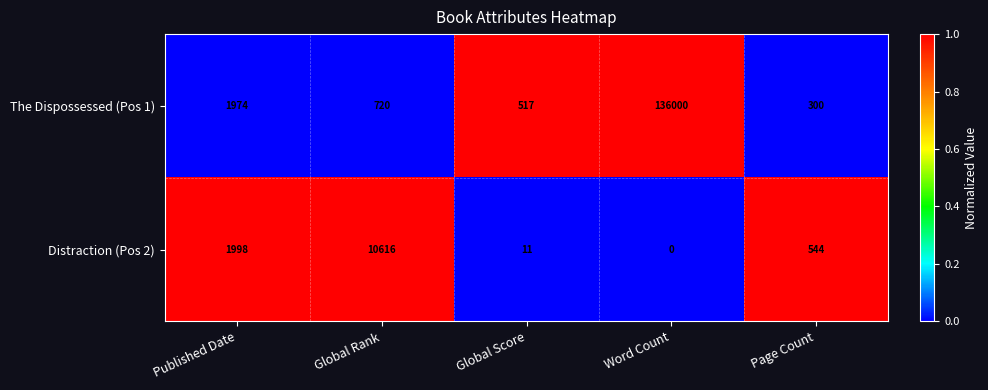

At which category is the sum across all series the highest?

Word Count